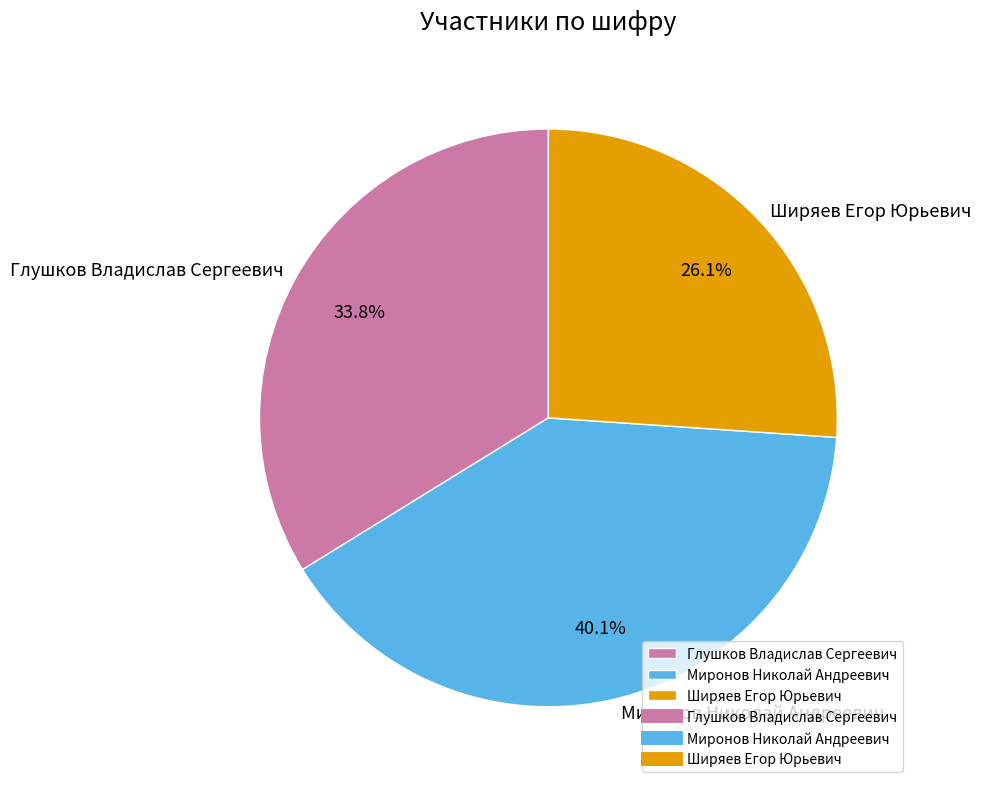

Do Ширяев Егор Юрьевич and Миронов Николай Андреевич together represent more than half of the pie?

Yes